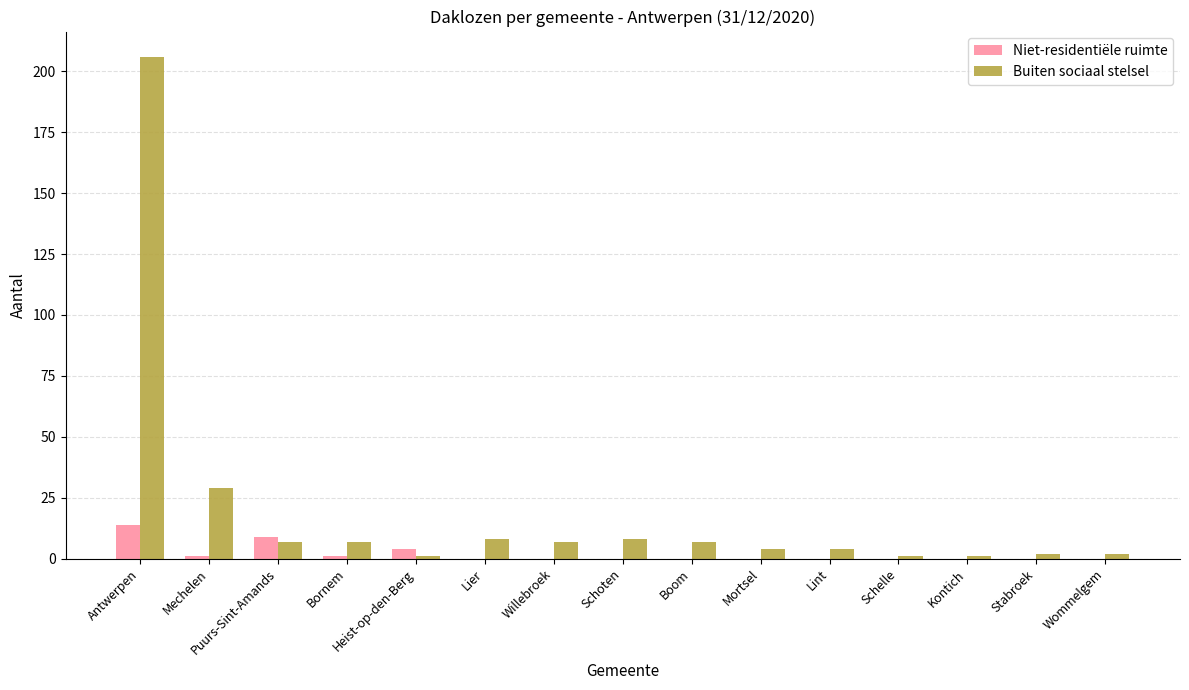

How many data points does each series have?

15